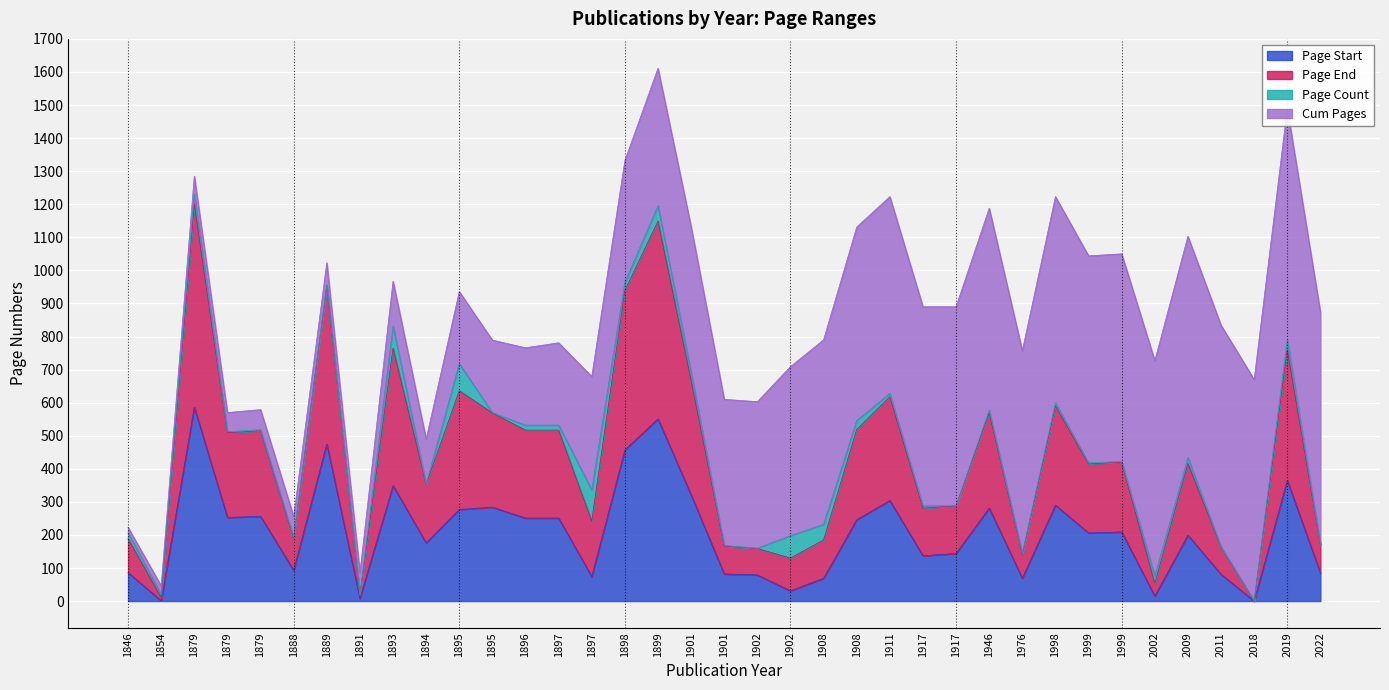

True or false: Page End and Page Start cross at least once.

False